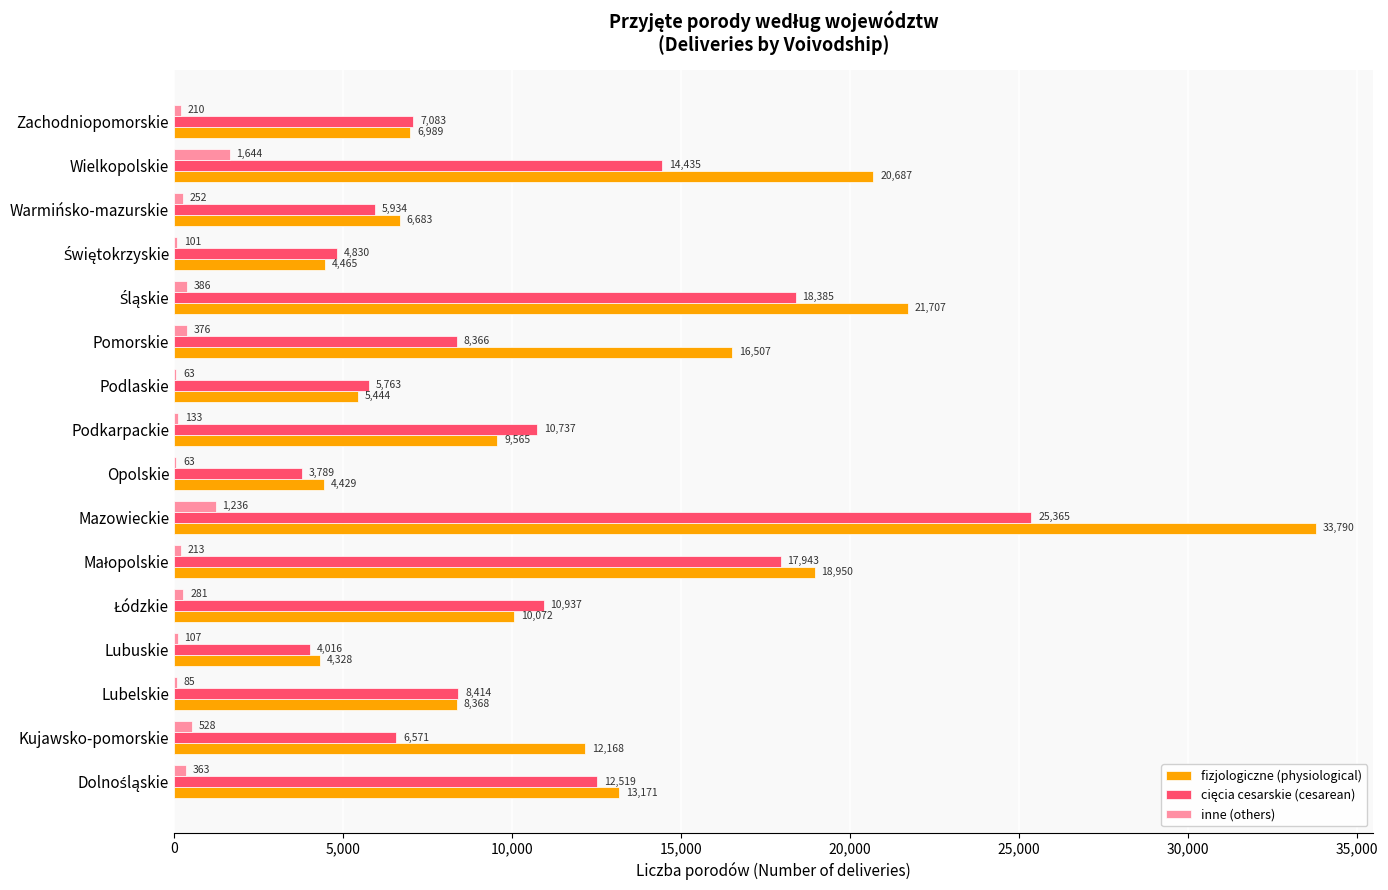

What is the total value across all series at Lubelskie?

16867